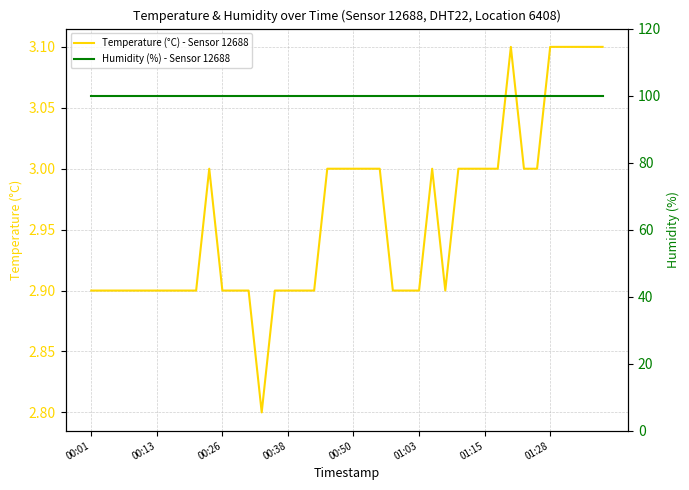

True or false: Temperature (°C) - Sensor 12688 and Humidity (%) - Sensor 12688 cross at least once.

False